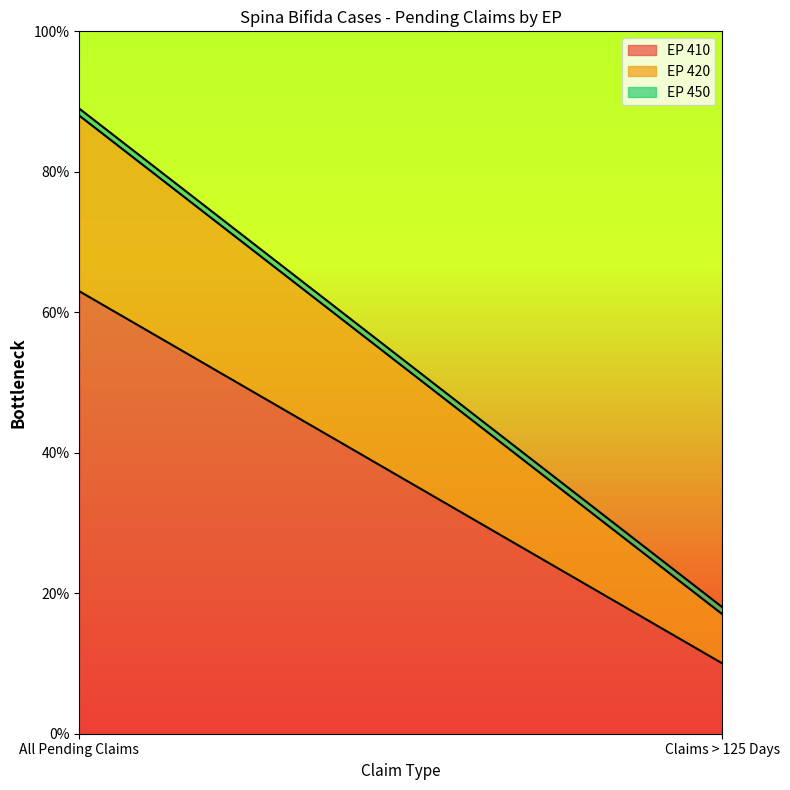

Where is EP 450 nearest to the value 1?

All Pending Claims